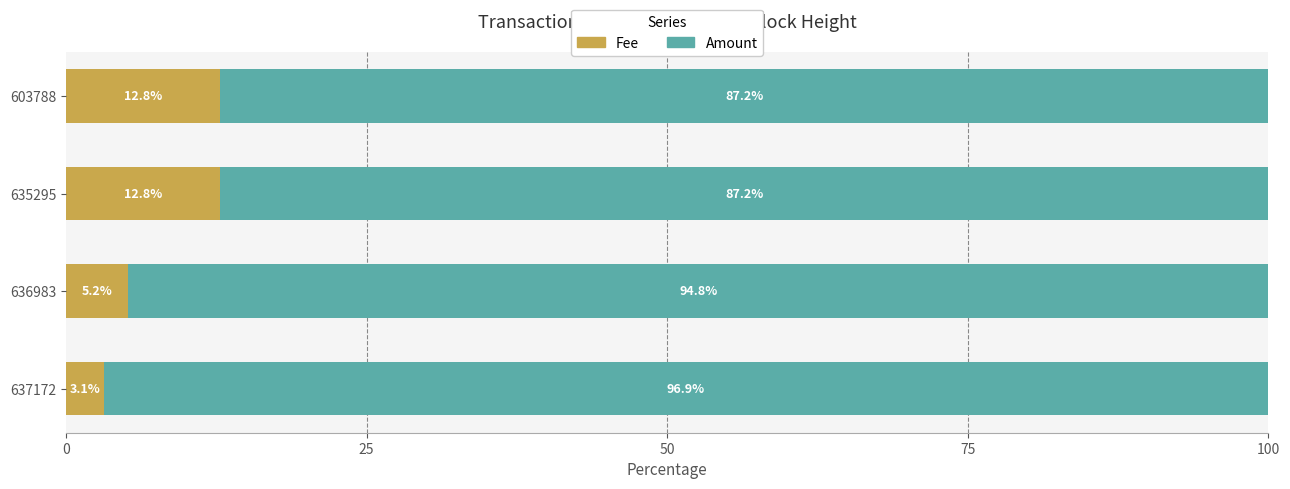

What are all the series names shown in the legend?

Fee, Amount